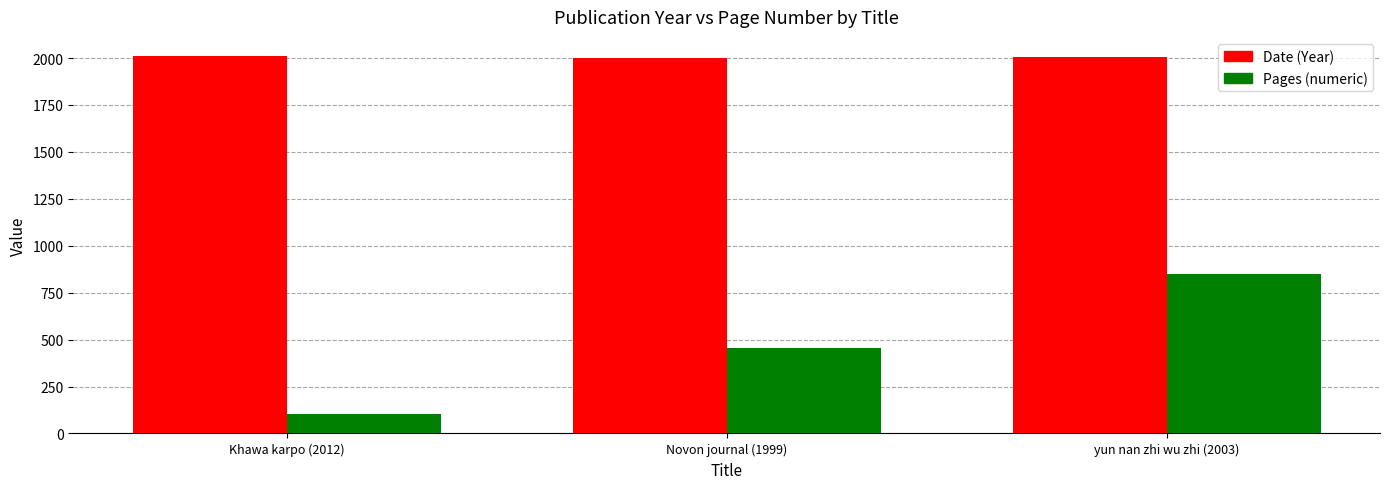

The Pages (numeric) series shows 166 at Khawa karpo (2012). True or false?

False